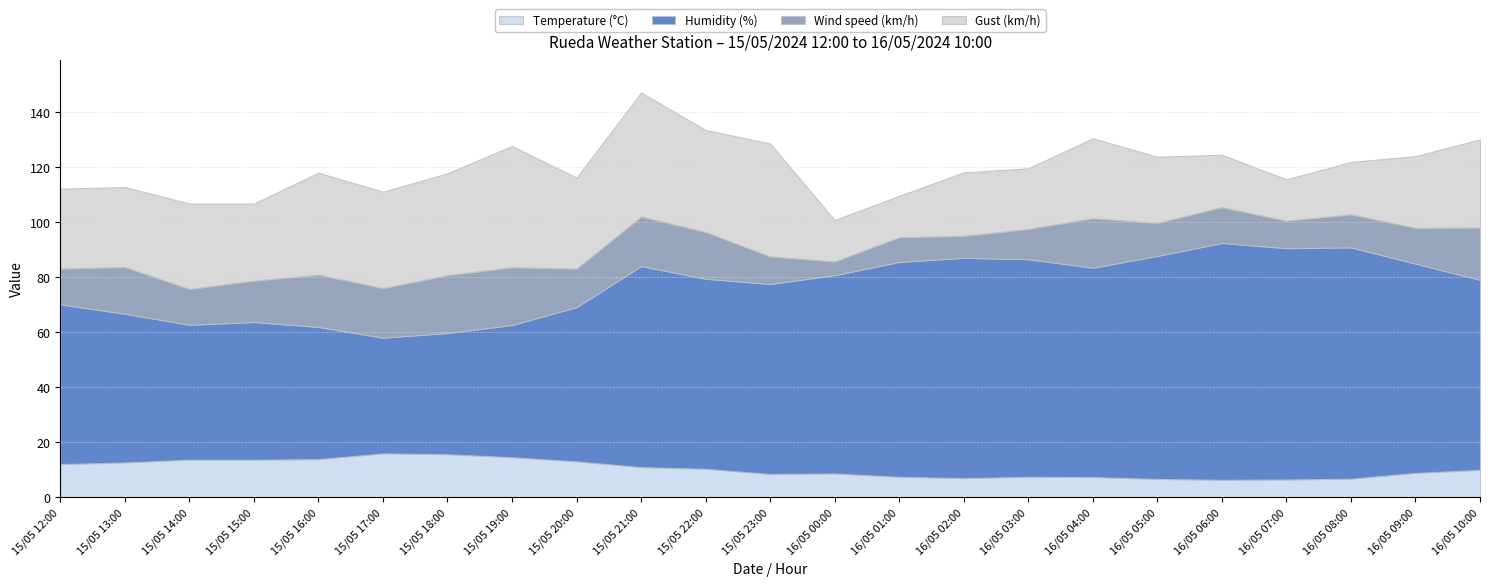

What is the label of the 15th point from the left?

16/05 02:00